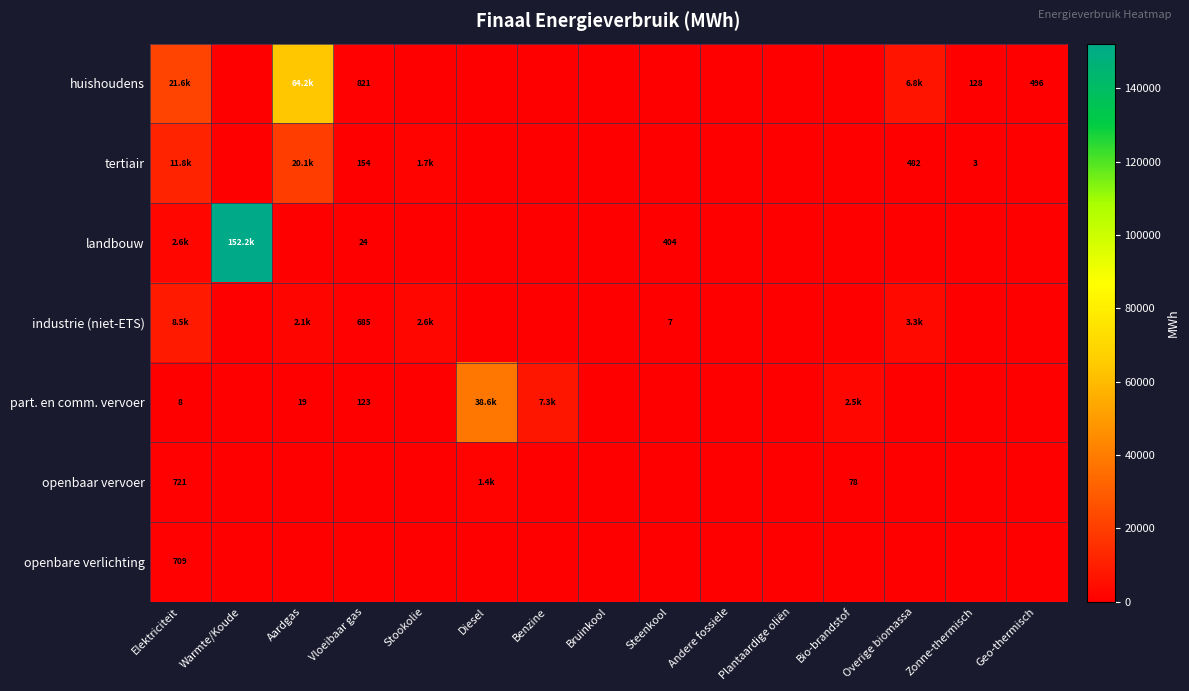

The value of industrie (niet-ETS) at Plantaardige oliën is 0.0. True or false?

True